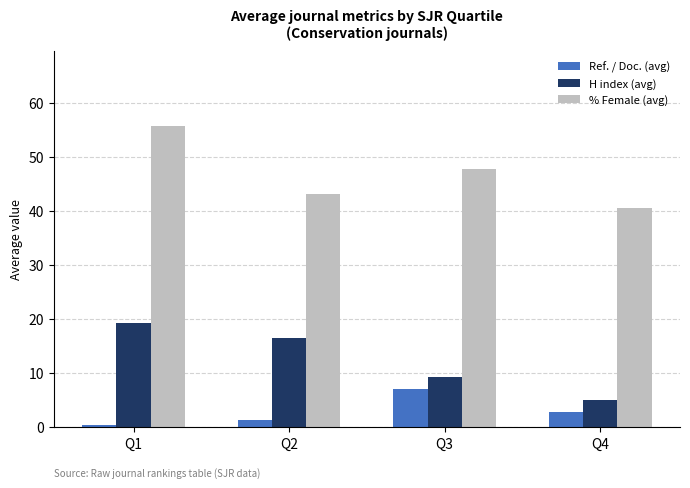

What is the difference between the second highest and minimum values in the % Female (avg) series?

7.1